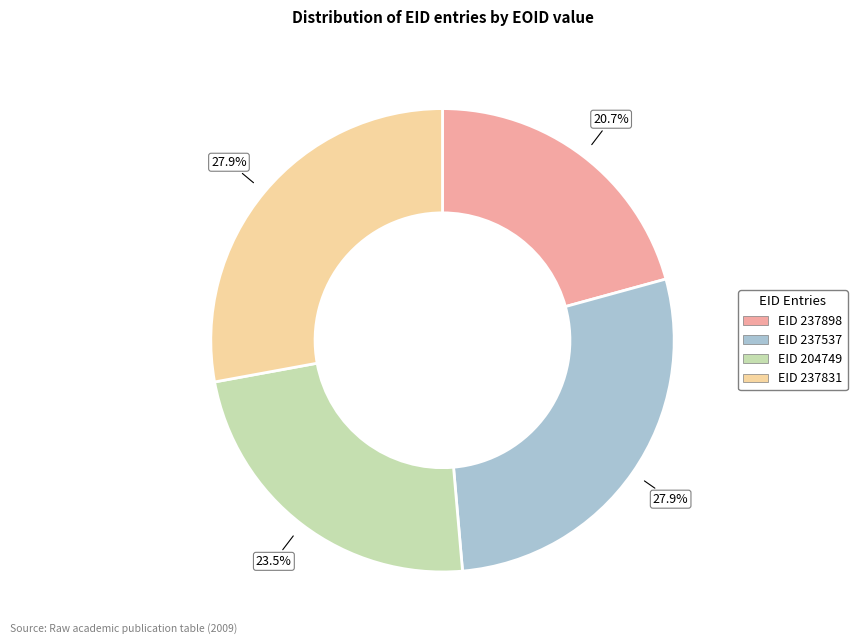

Is there a majority slice in this chart?

No